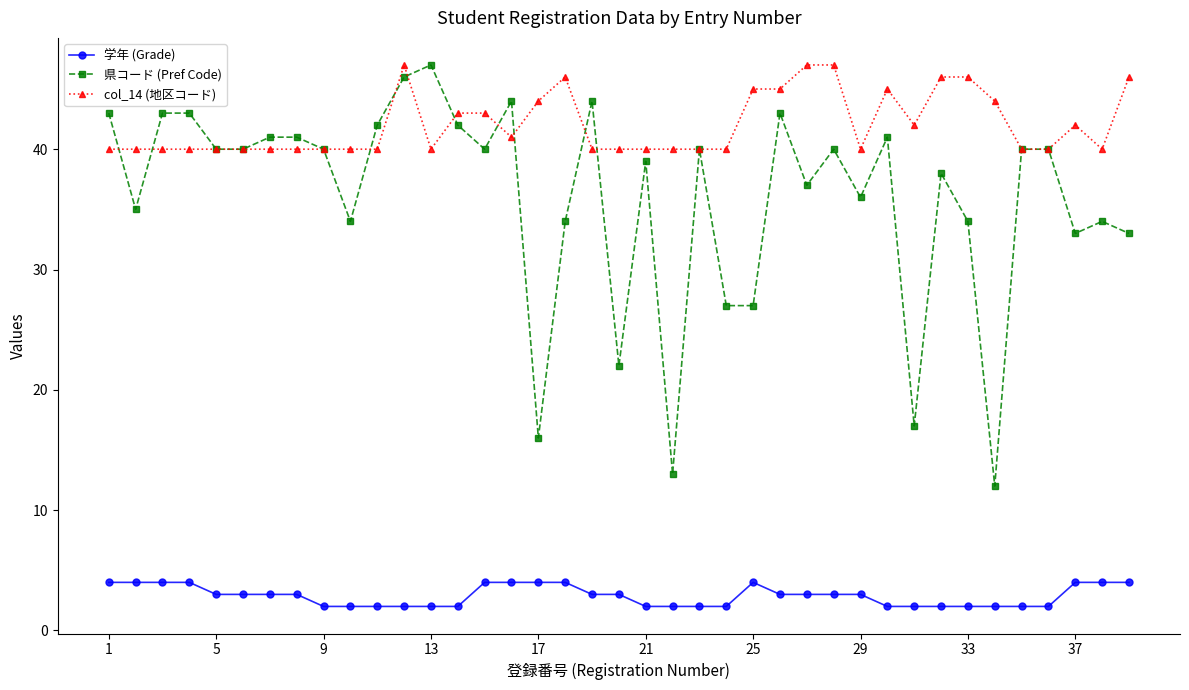

What is the minimum value shown in the chart?

2